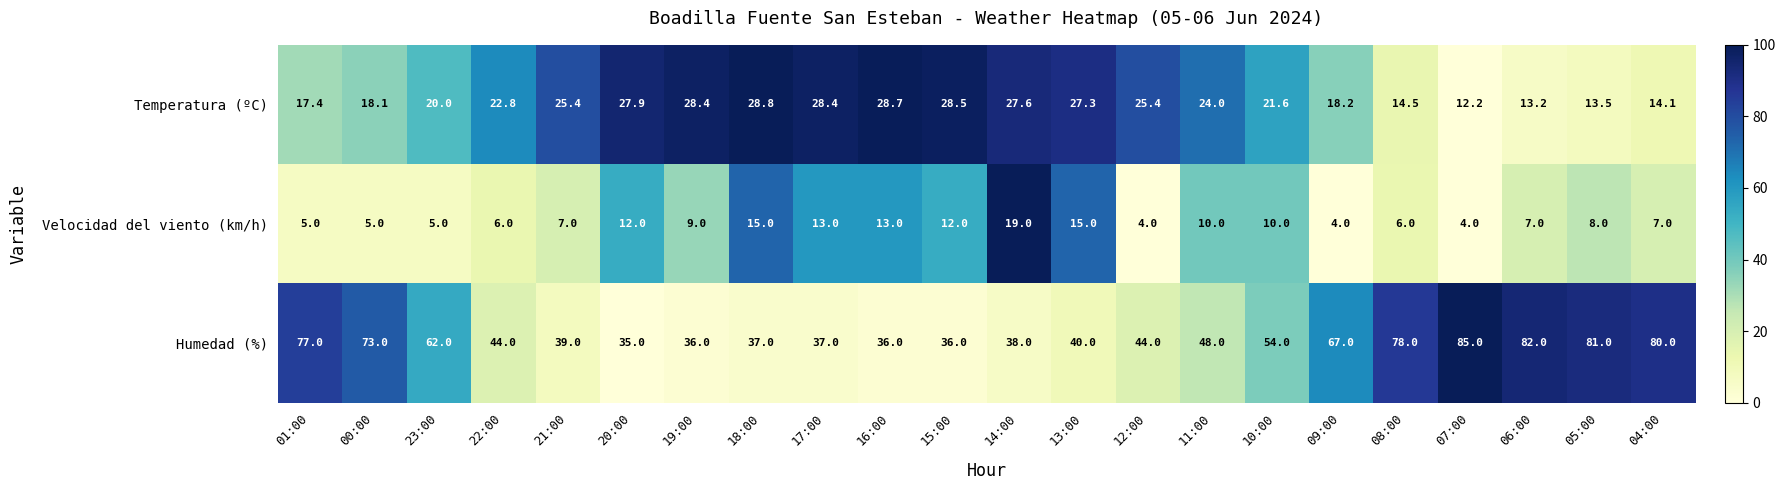

What is the difference between the maximum and minimum values in the Velocidad del viento (km/h) series?

15.0